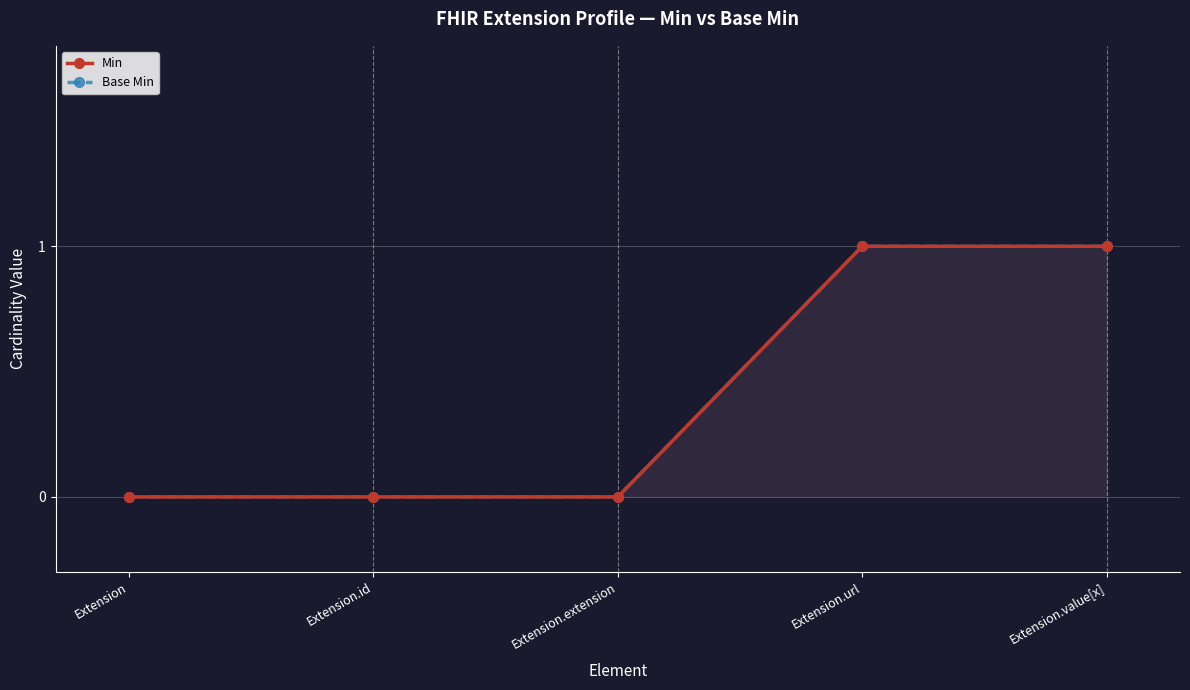

True or false: Min has a value of 0 at Extension.id.

True